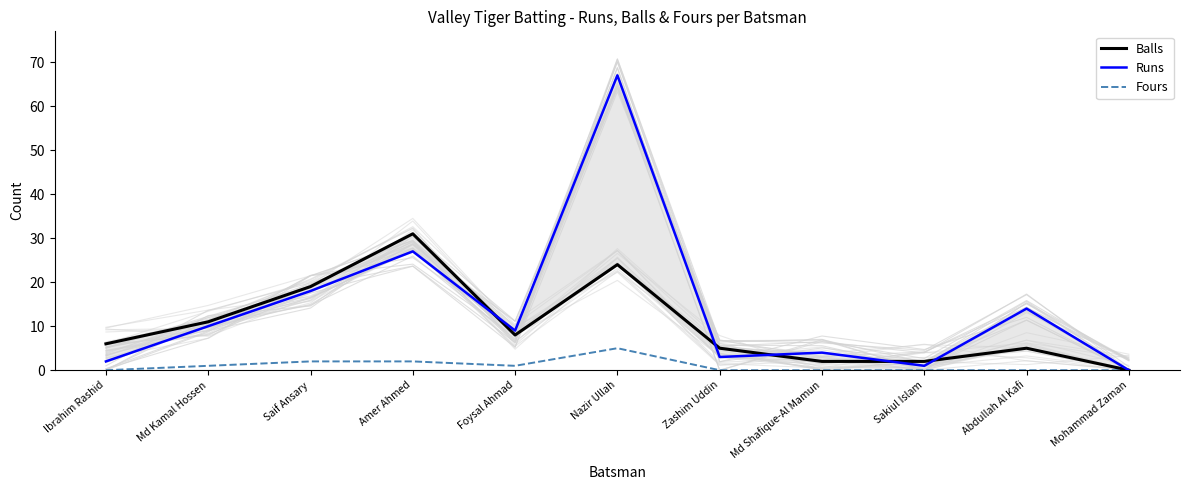

Which series has the largest range (max minus min)?

Runs